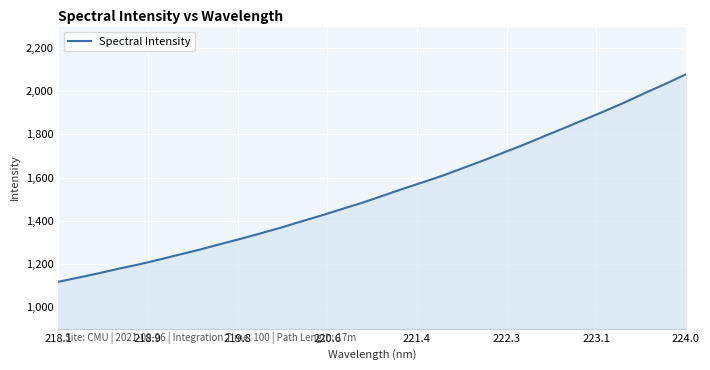

What is the difference between the maximum and minimum values?

961.8